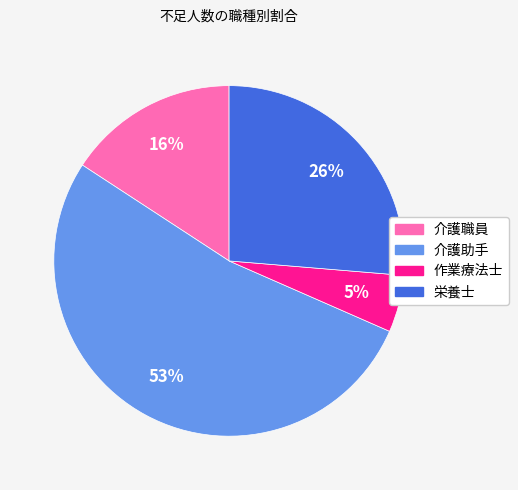

To the nearest percent, what is the difference between the 栄養士 and 作業療法士 slice percentages?

21%